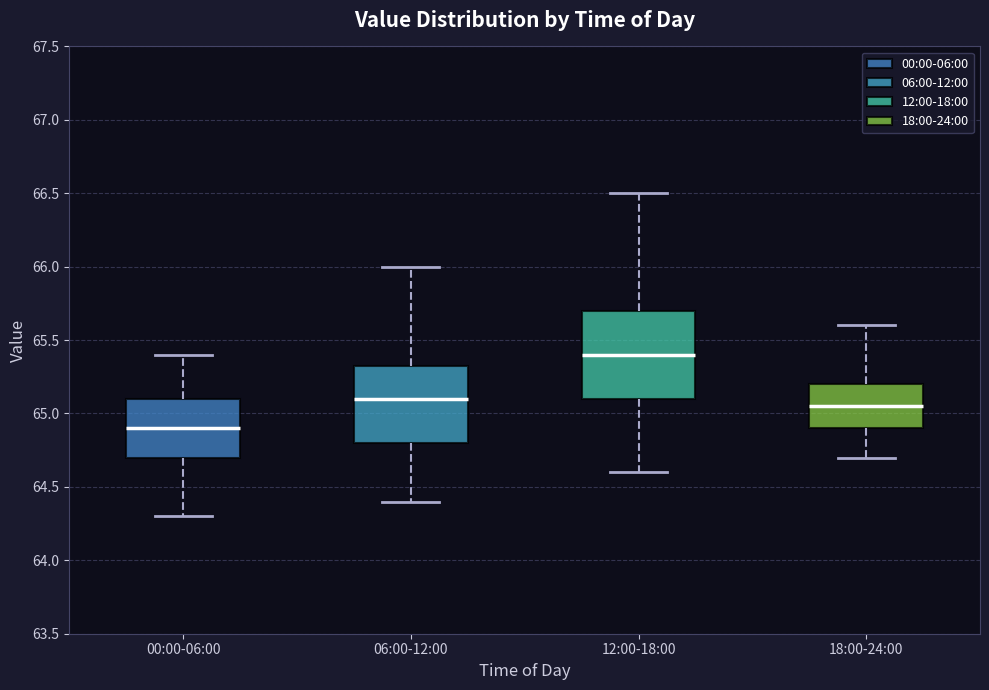

Comparing the boxes themselves (not the whiskers), which one is the tallest?

12:00-18:00